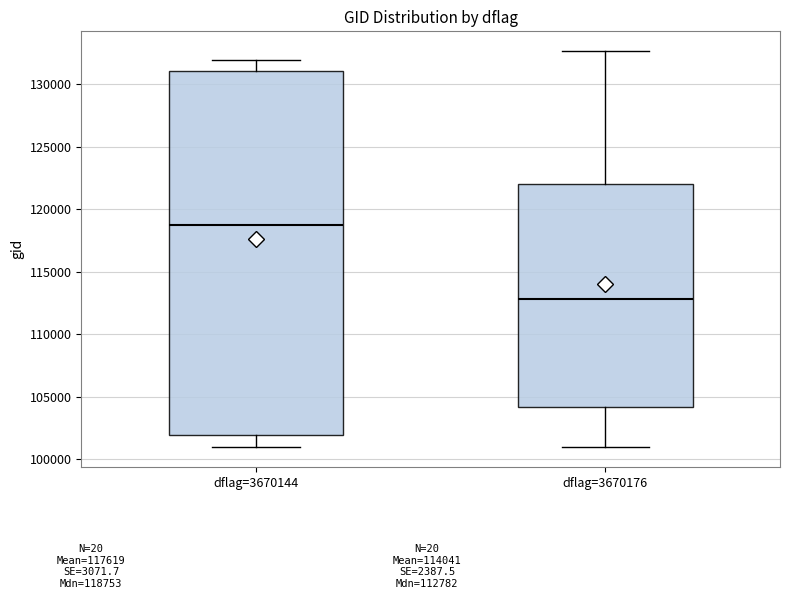

Reading left to right, read every box against the y-axis: the position of its median line, the range the box covers, and the ends of its whiskers. The values are not printed on the chart, so give them approximately, as read against the axis.

dflag=3670144: median 119000, box 102000 to 131000, whiskers 101000 to 132000
dflag=3670176: median 113000, box 104000 to 122000, whiskers 101000 to 132500